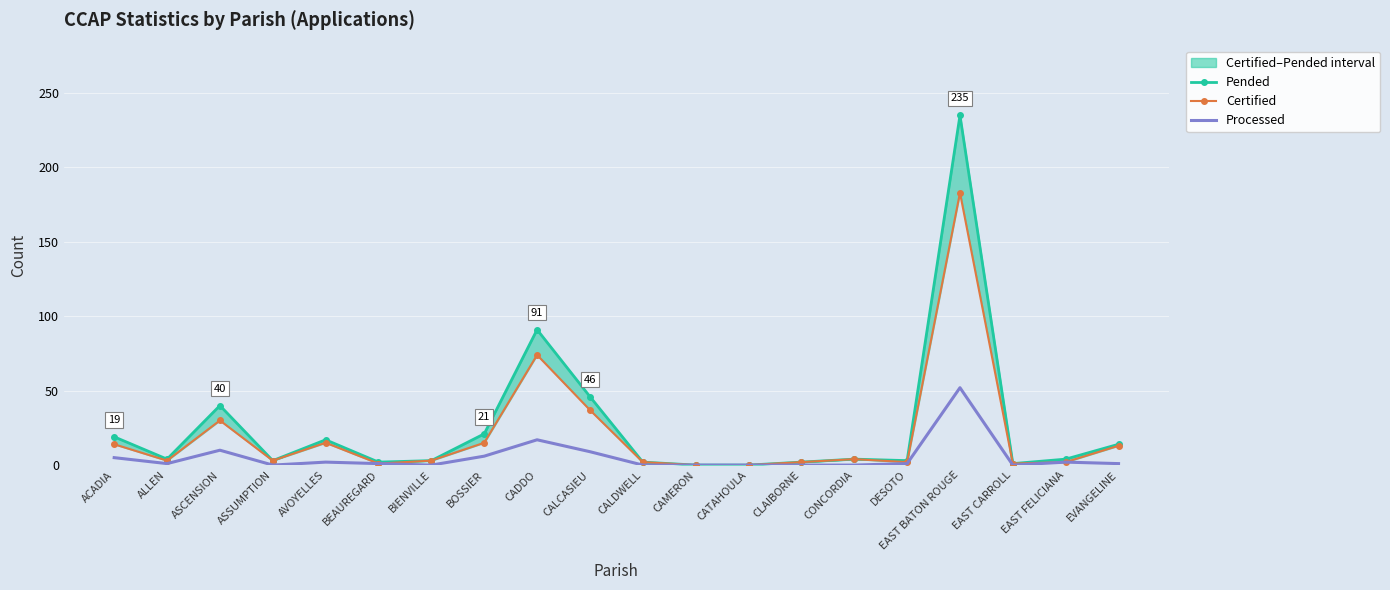

Reading right to left, extract all data points from this chart.

Pended: EVANGELINE=14	EAST FELICIANA=4	EAST CARROLL=1	EAST BATON ROUGE=235	DESOTO=3	CONCORDIA=4	CLAIBORNE=2	CATAHOULA=0	CAMERON=0	CALDWELL=2	CALCASIEU=46	CADDO=91	BOSSIER=21	BIENVILLE=3	BEAUREGARD=2	AVOYELLES=17	ASSUMPTION=3	ASCENSION=40	ALLEN=4	ACADIA=19
Certified: EVANGELINE=13	EAST FELICIANA=2	EAST CARROLL=1	EAST BATON ROUGE=183	DESOTO=2	CONCORDIA=4	CLAIBORNE=2	CATAHOULA=0	CAMERON=0	CALDWELL=2	CALCASIEU=37	CADDO=74	BOSSIER=15	BIENVILLE=3	BEAUREGARD=1	AVOYELLES=15	ASSUMPTION=3	ASCENSION=30	ALLEN=3	ACADIA=14
Processed: EVANGELINE=1	EAST FELICIANA=2	EAST CARROLL=0	EAST BATON ROUGE=52	DESOTO=1	CONCORDIA=0	CLAIBORNE=0	CATAHOULA=0	CAMERON=0	CALDWELL=0	CALCASIEU=9	CADDO=17	BOSSIER=6	BIENVILLE=0	BEAUREGARD=1	AVOYELLES=2	ASSUMPTION=0	ASCENSION=10	ALLEN=1	ACADIA=5